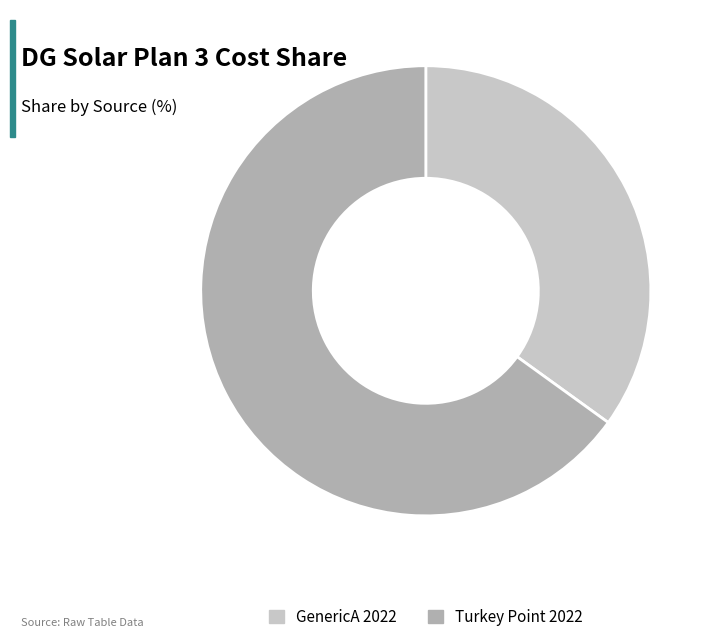

What is the ratio of the value at GenericA 2022 to the value at Turkey Point 2022?

0.5